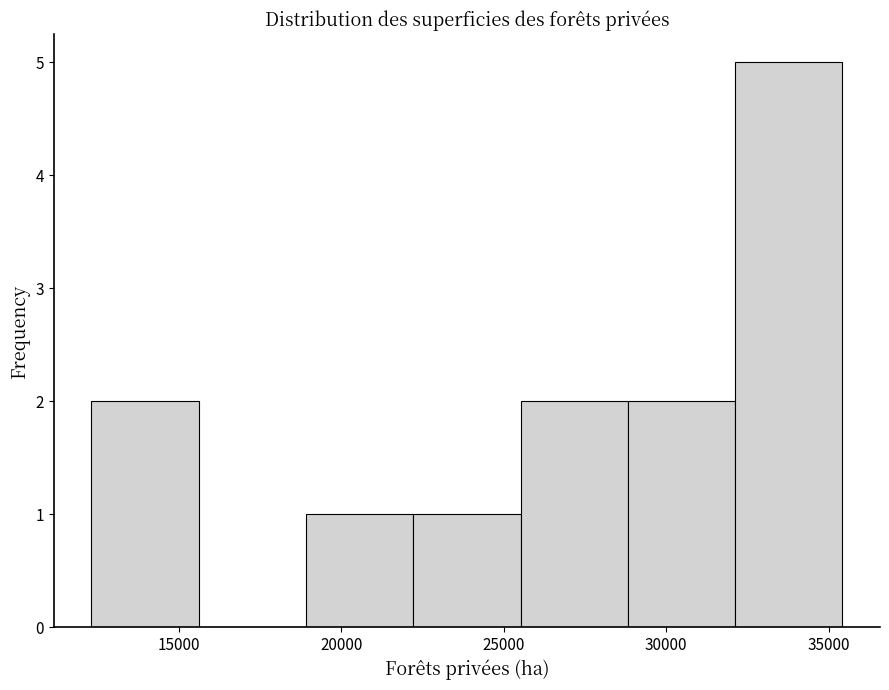

Over which range of the x-axis is the bar tallest?

32000 to 35500